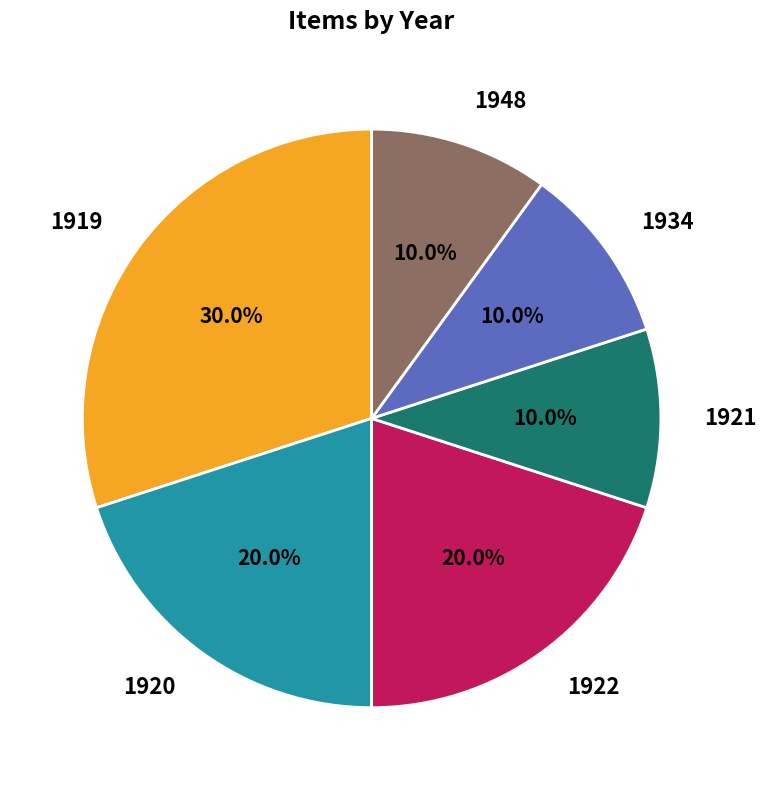

What is the largest slice in the pie chart?

1919